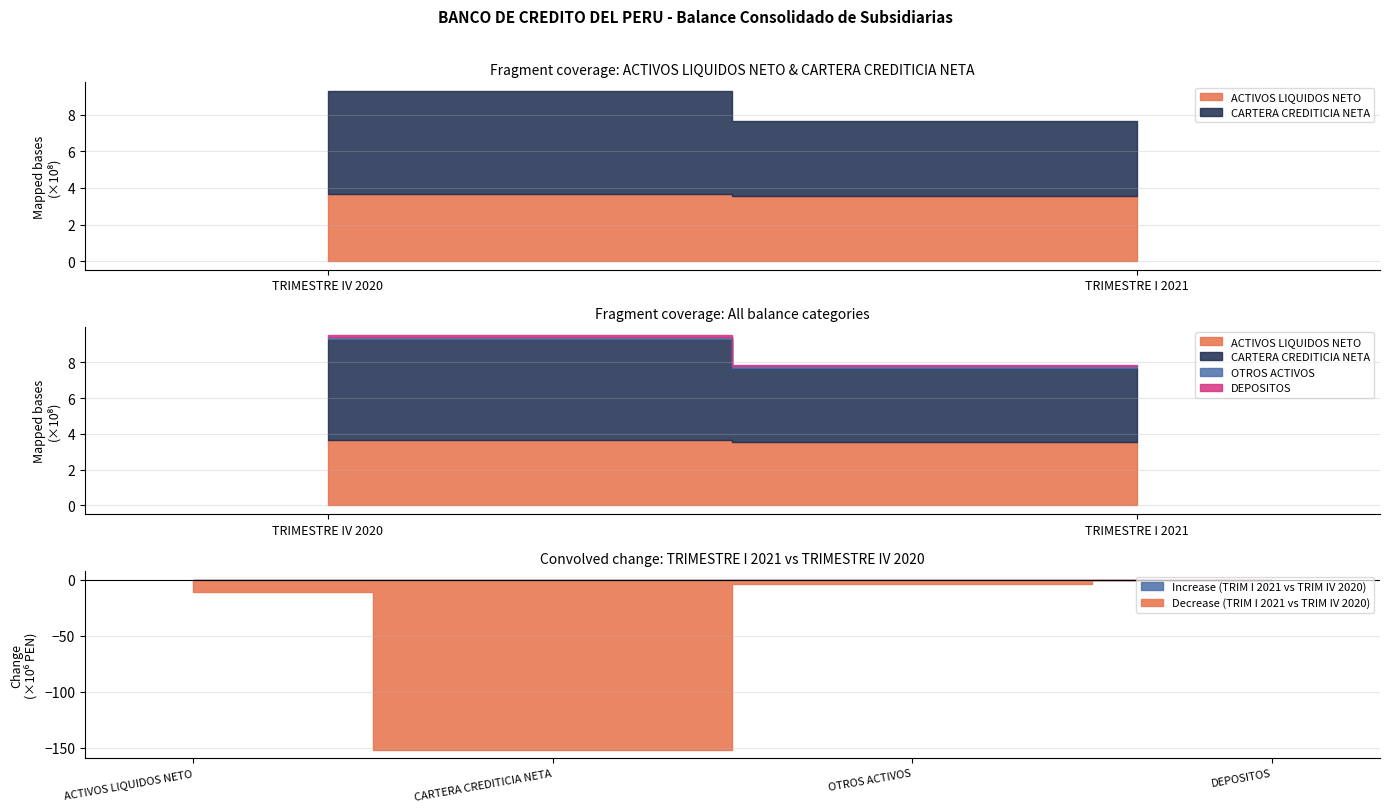

List the labels in order of DEPOSITOS value, smallest first.

TRIMESTRE IV 2020, TRIMESTRE I 2021